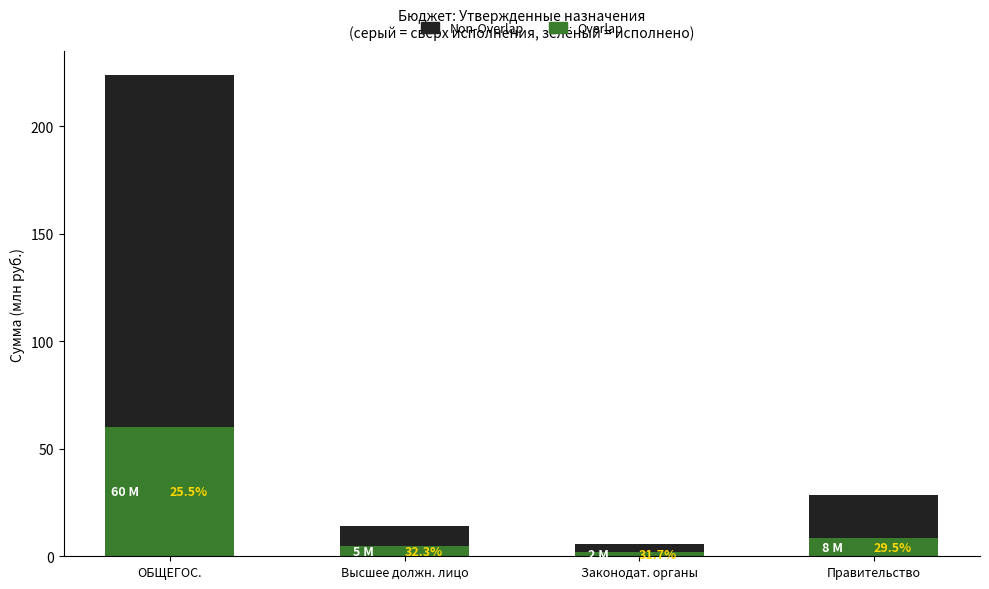

The Non-Overlap series shows 92977411.7 at ОБЩЕГОС.. True or false?

False